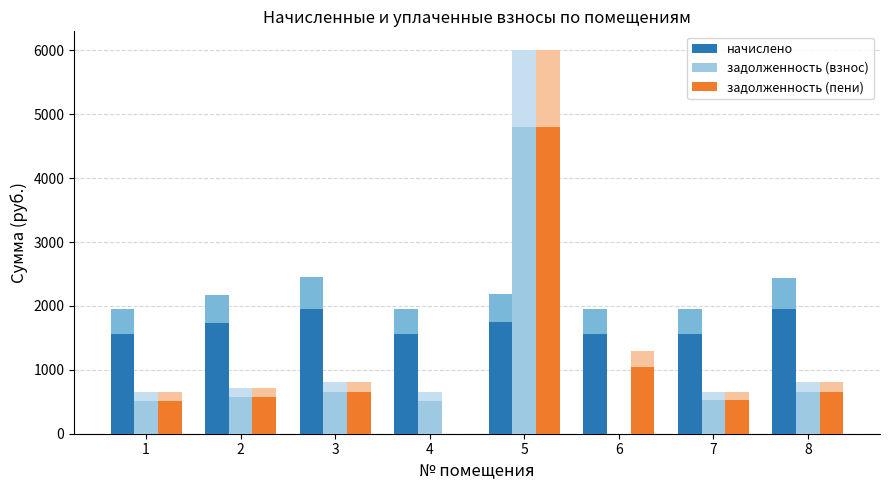

What is the value of the задолженность (взнос) bar at the 5th from the left?

4800.0